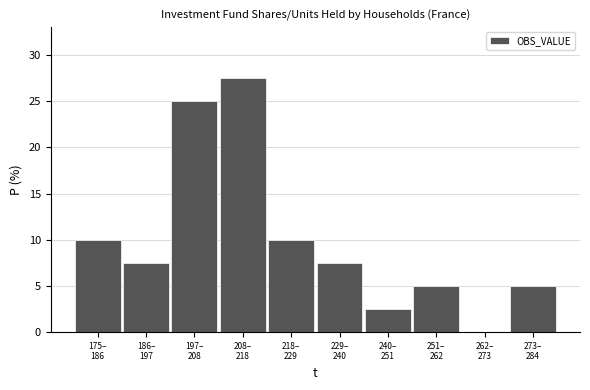

What is the maximum value shown in the chart?

27.5